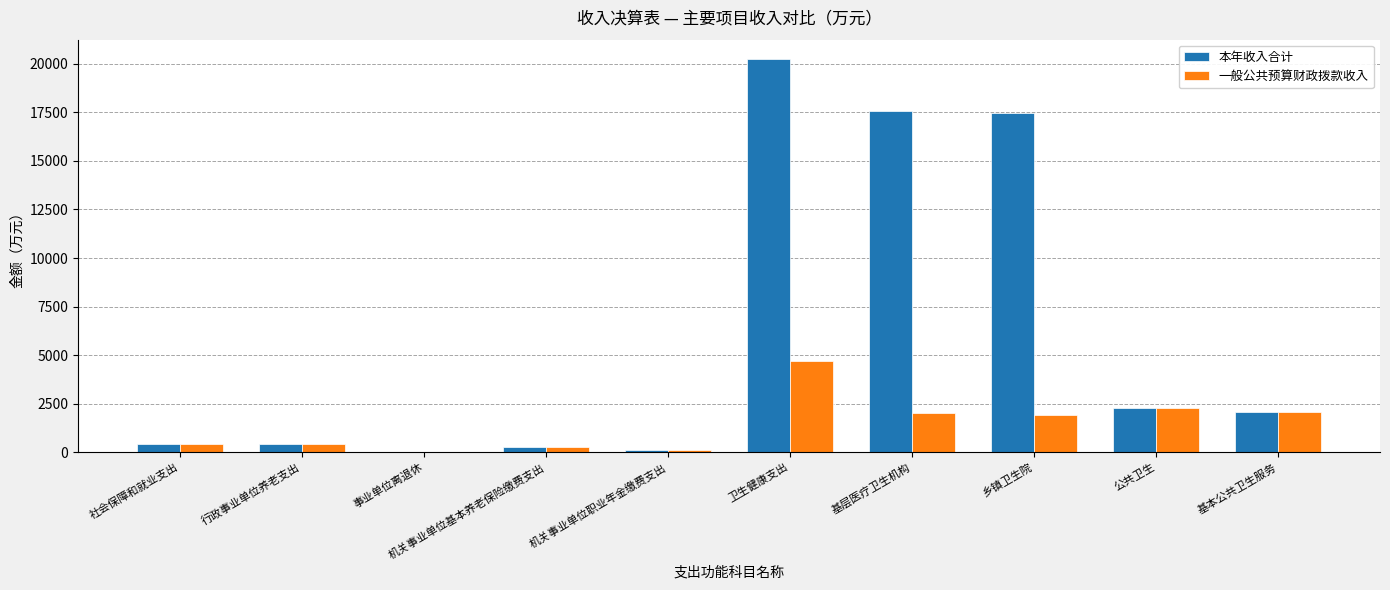

Which series changed the most between 社会保障和就业支出 and 基层医疗卫生机构?

本年收入合计